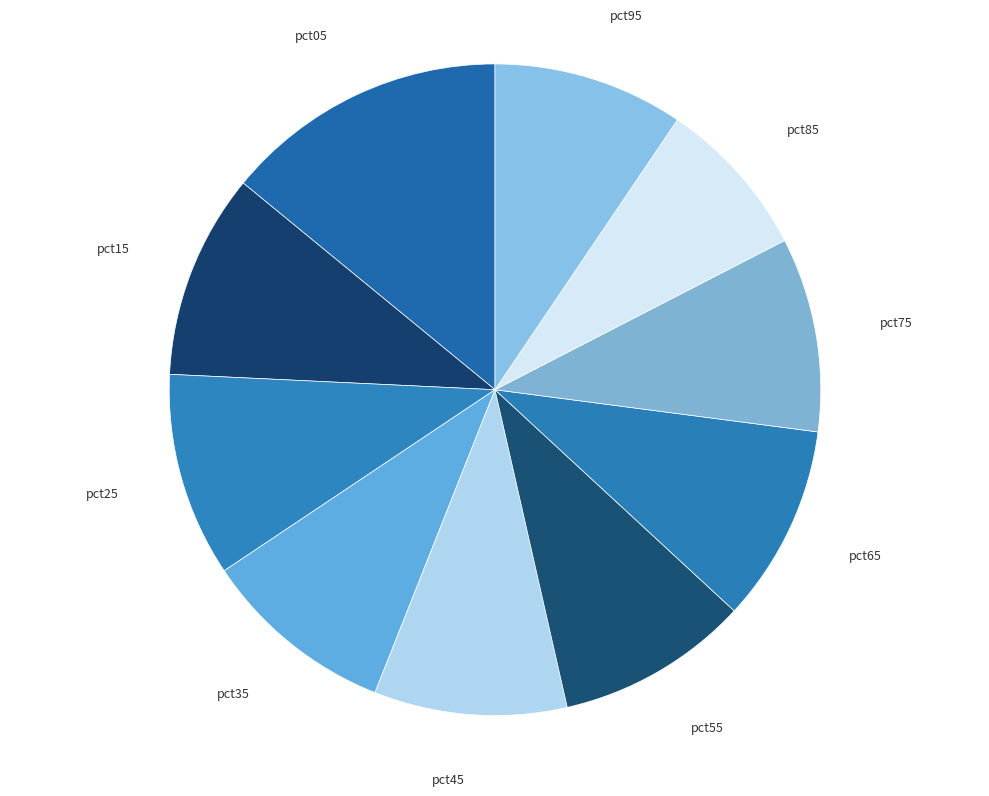

Does any single category account for the majority?

No